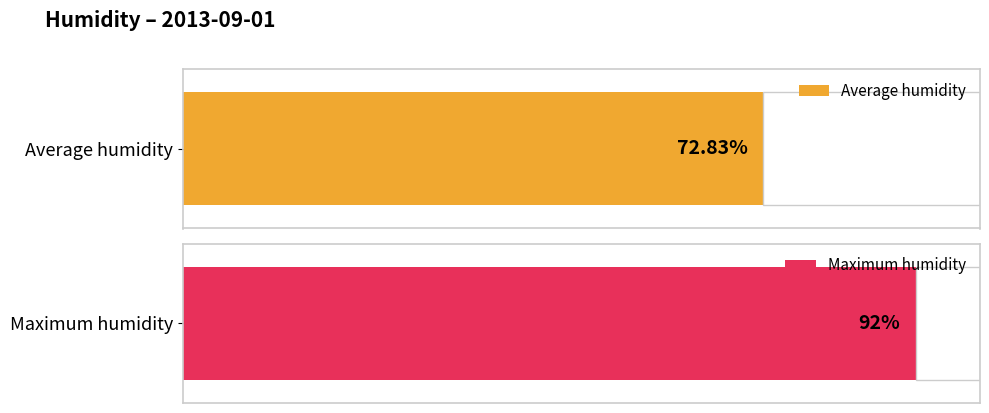

The Maximum humidity series shows 147 at 22:00. True or false?

False